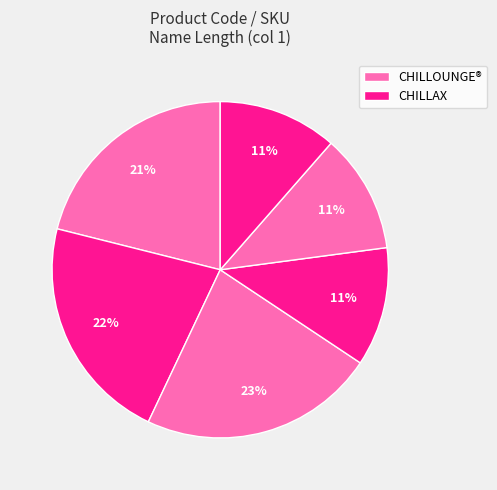

How many slices are in this pie chart?

6